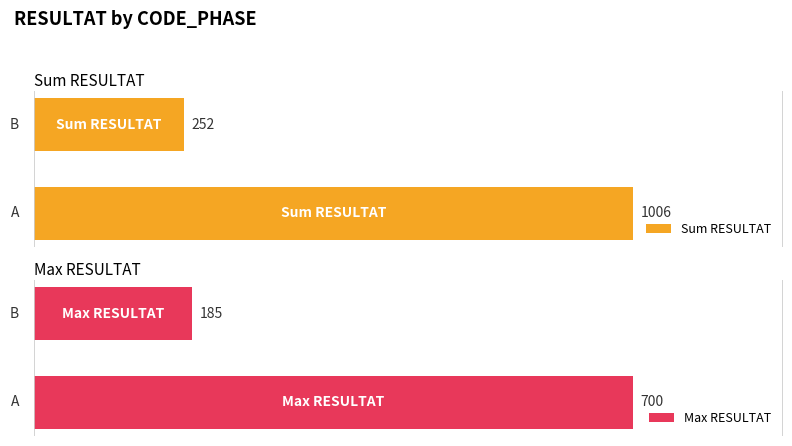

List the series in order of their overall mean, lowest first.

Max RESULTAT, Sum RESULTAT